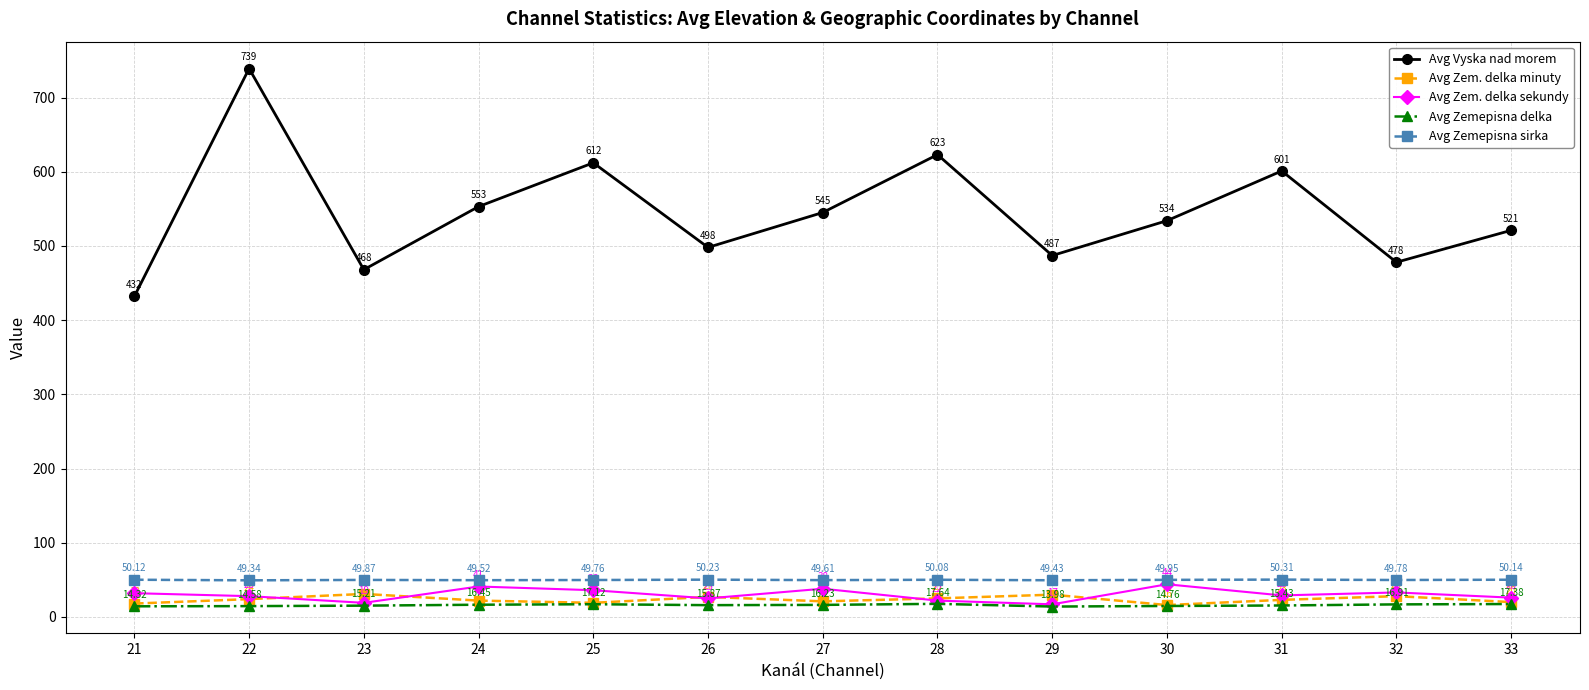

What is the value of the Avg Zemepisna delka point at the 5th from the left?

17.1